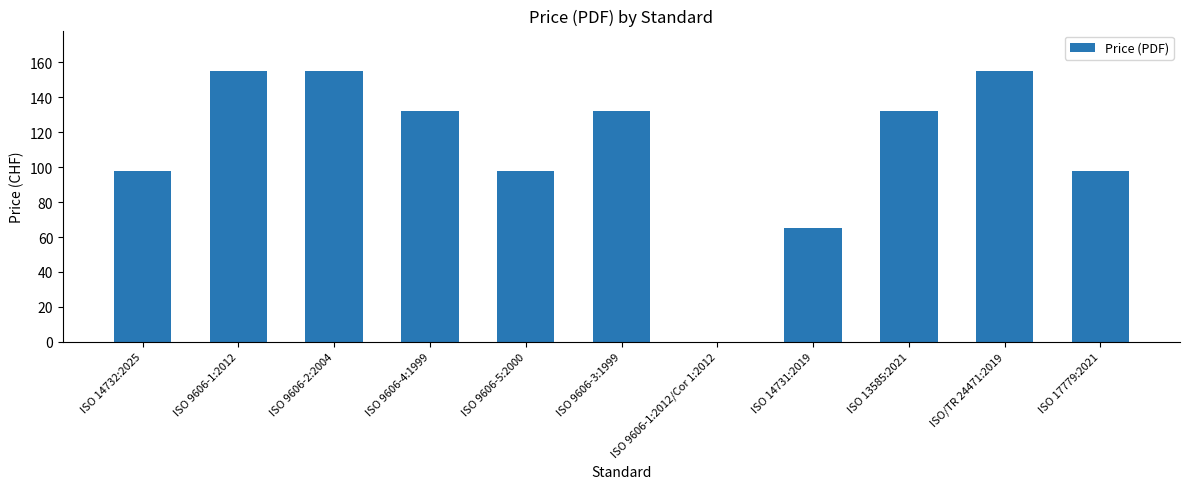

True or false: the data shows 65 at ISO 14731:2019.

True